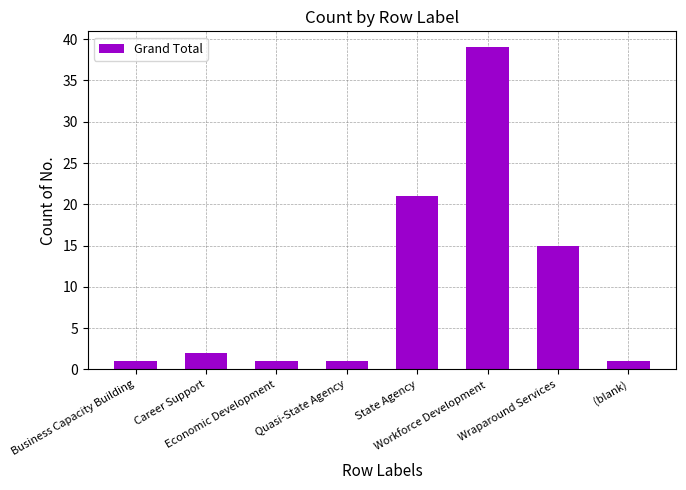

The chart shows a value of 21 at State Agency. True or false?

True